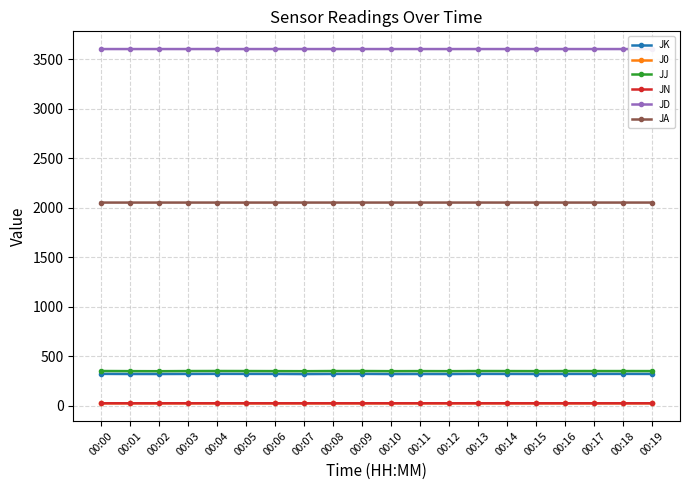

How many JA values are between 2051 and 2052?

20